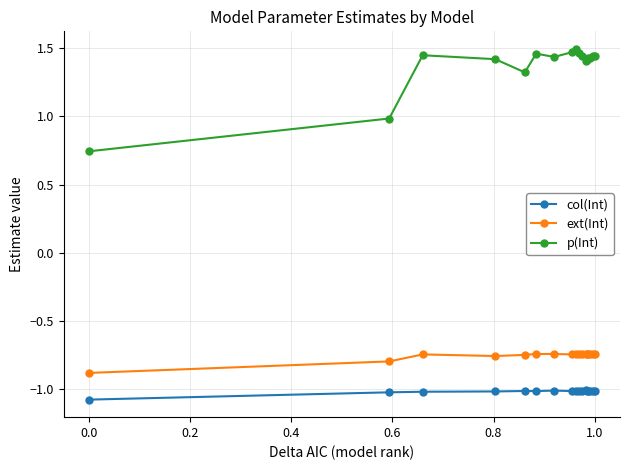

What is the smallest value displayed?

-1.1